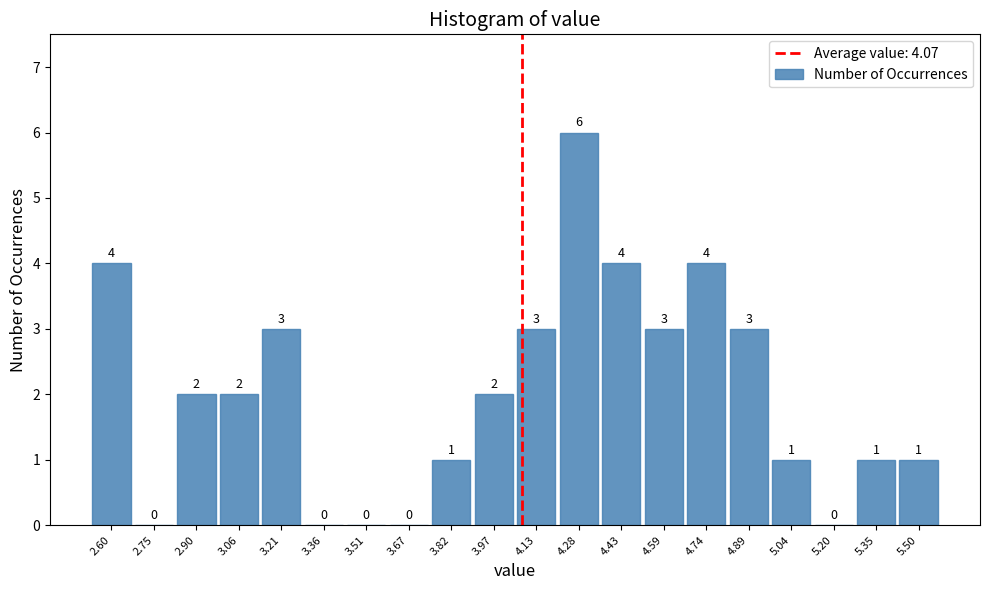

Which range on the x-axis has the tallest bar?

4.20 to 4.36